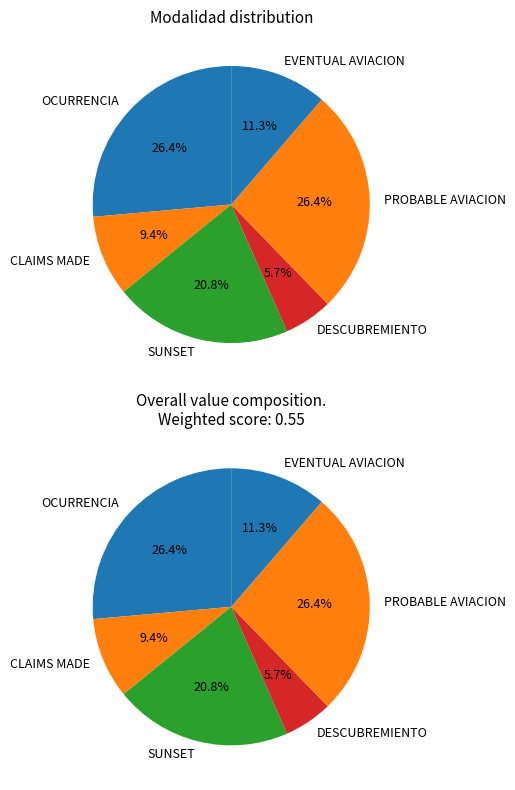

True or false: DESCUBREMIENTO accounts for 6% of the total.

True